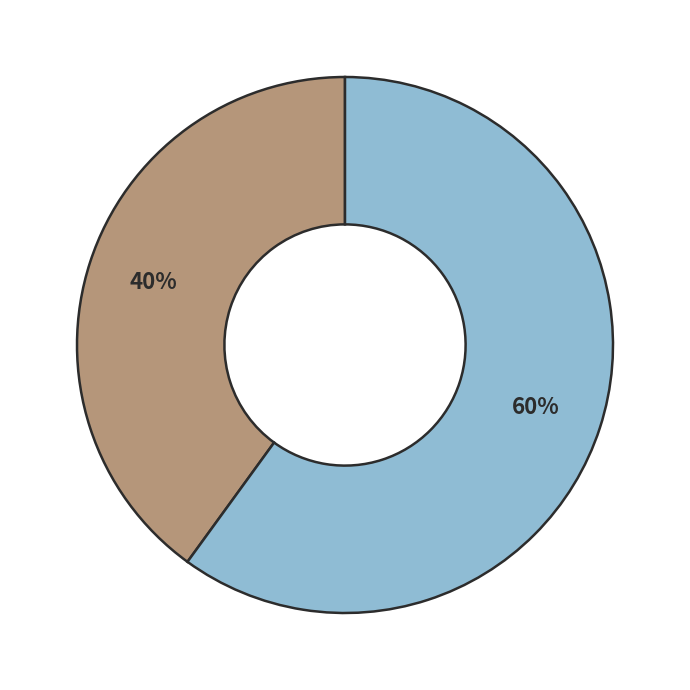

Count the number of slices in the pie.

2